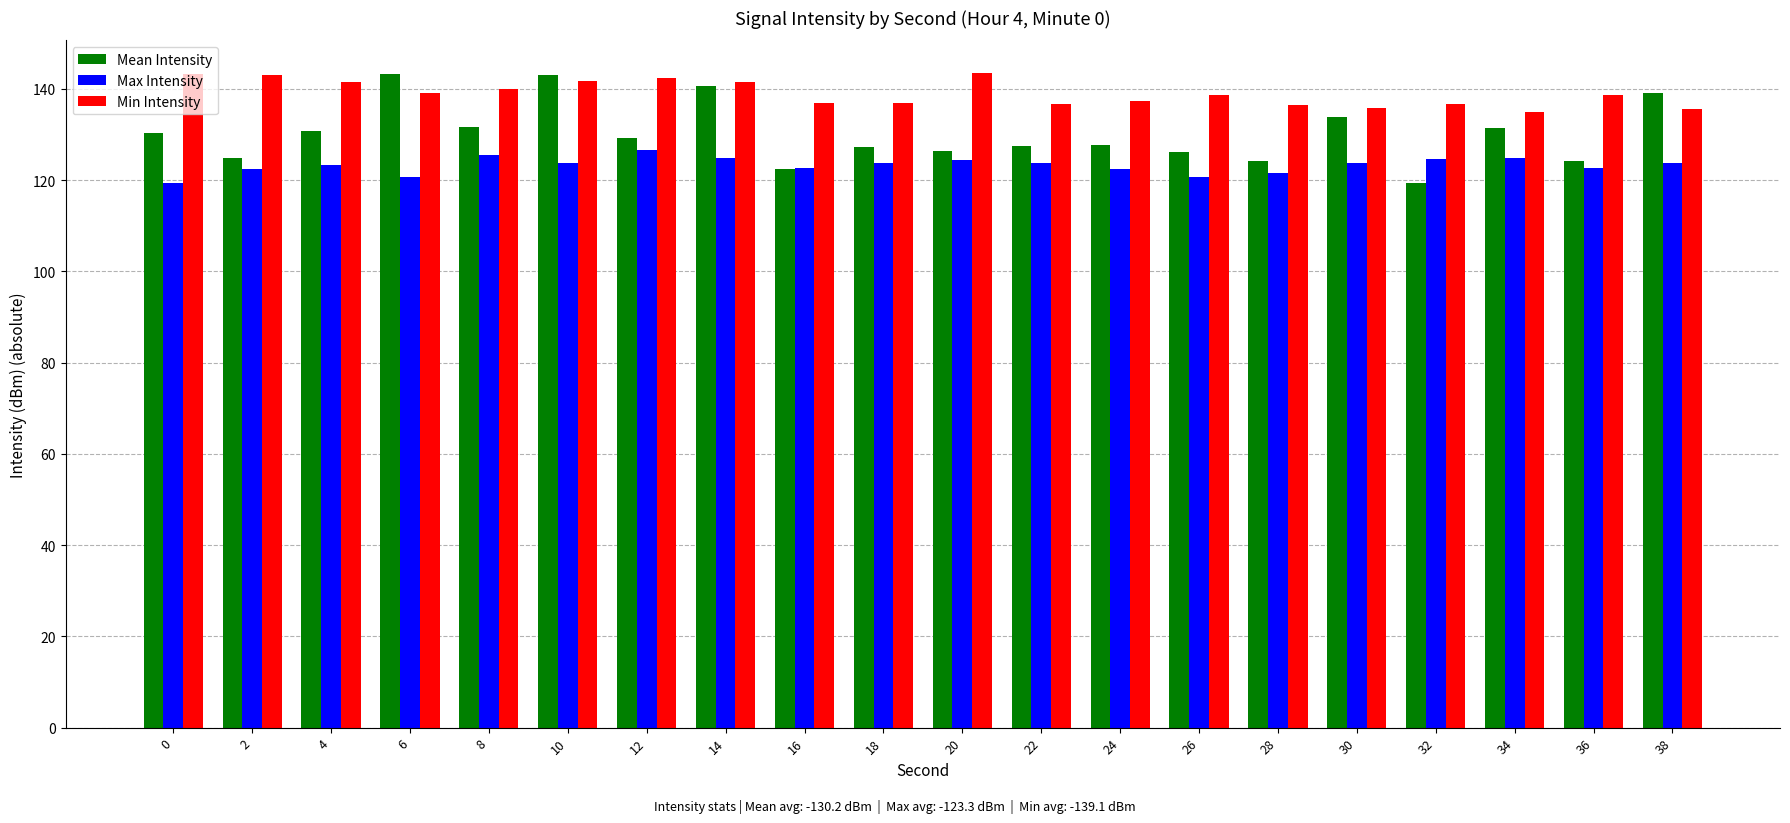

What are all the series names shown in the legend?

Mean Intensity, Max Intensity, Min Intensity